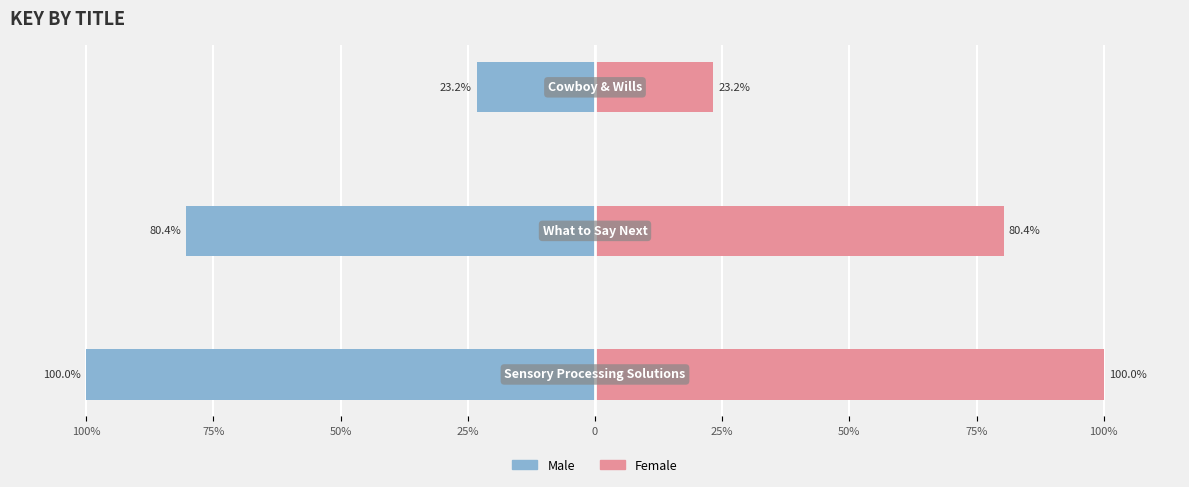

How many bars are there in total?

6